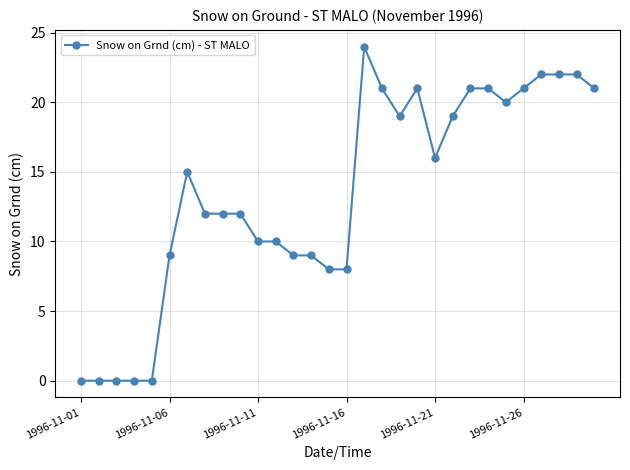

Reading right to left, transcribe all the data shown in this chart.

21	22	22	22	21	20	21	21	19	16	21	19	21	24	8	8	9	9	10	10	12	12	12	15	9	0	0	0	0	0